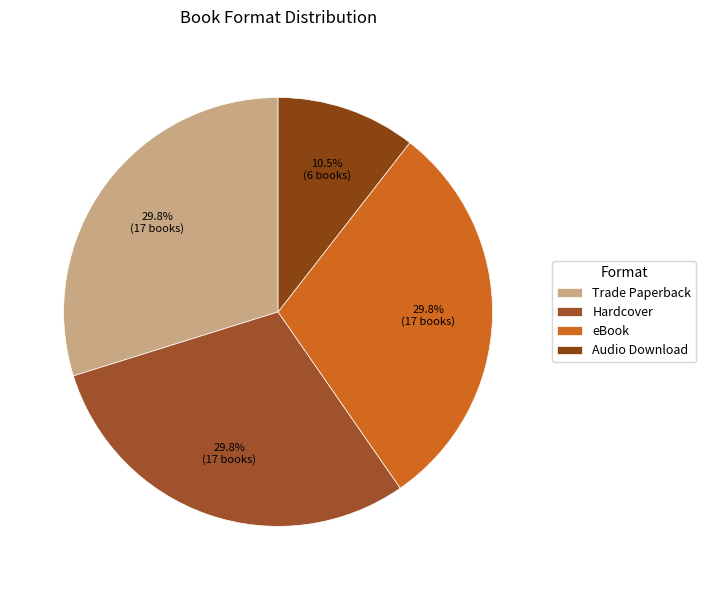

To the nearest percent, what is the difference between the largest and smallest slice percentages?

19%